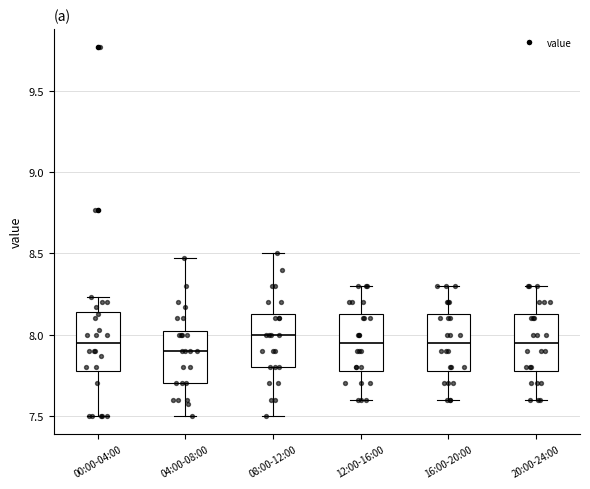

Where does the median line of the box for 16:00-20:00 sit on the y-axis? The values are not printed on the chart, so give them approximately, as read against the axis.

7.95